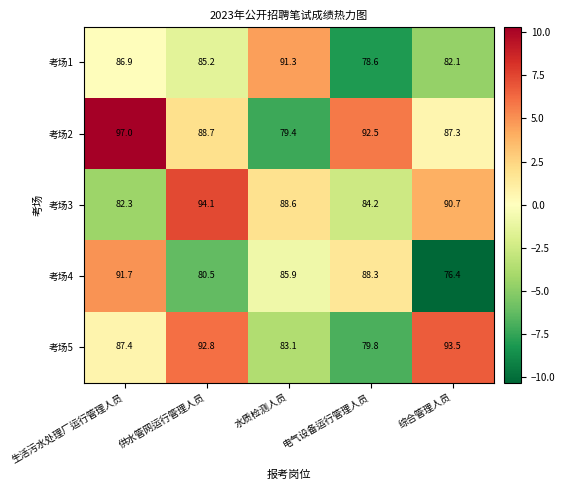

What is the maximum value shown in the chart?

97.0